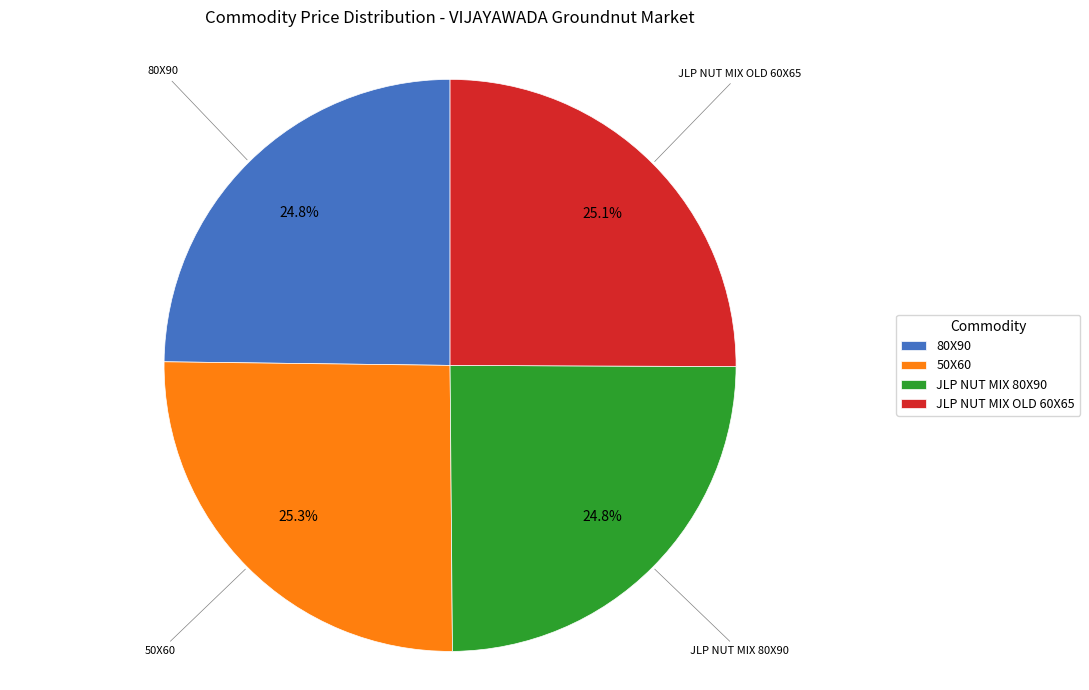

How many segments does this pie chart have?

4